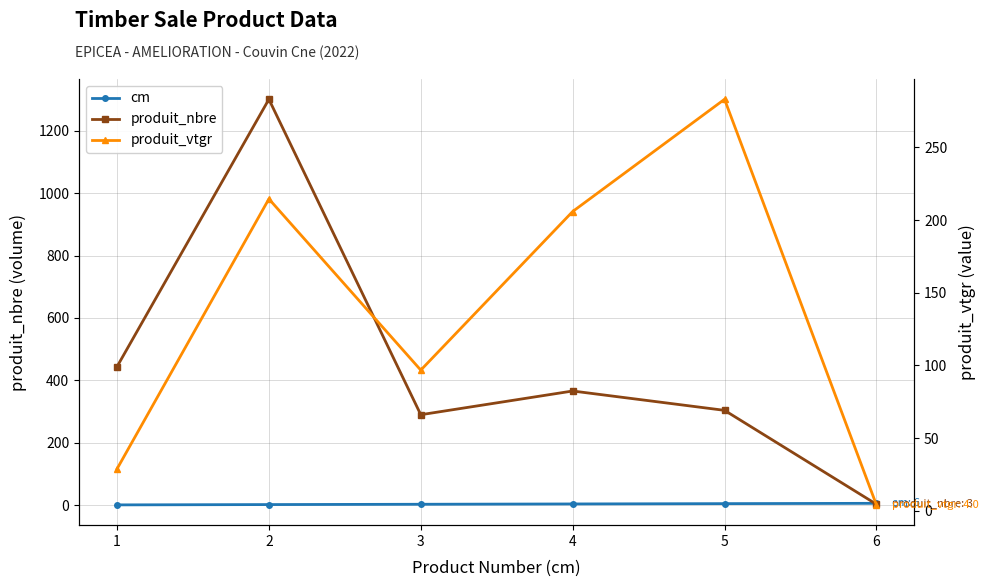

What is the total value across all series at 1?

473.7